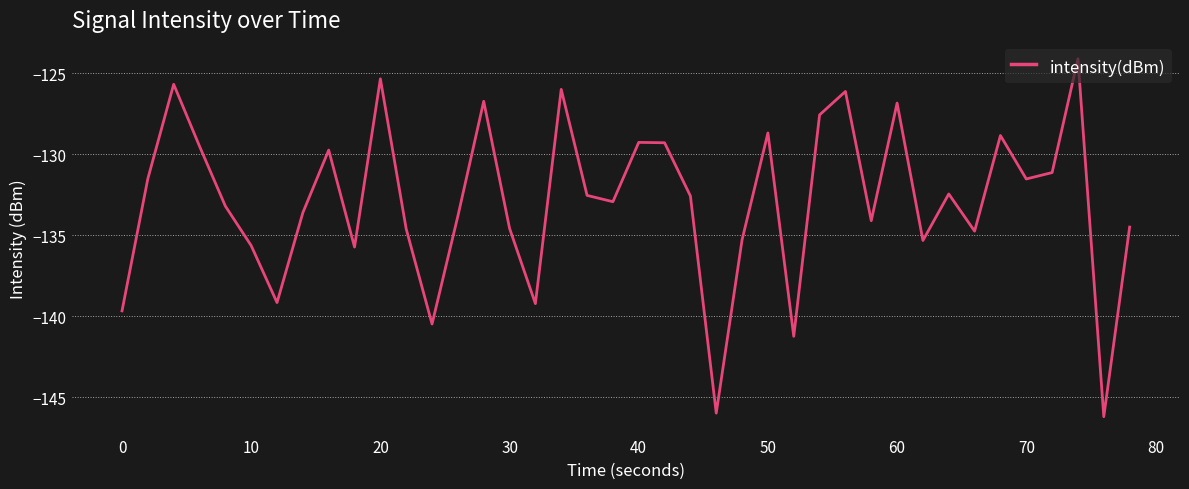

What is the greatest value displayed?

-124.1